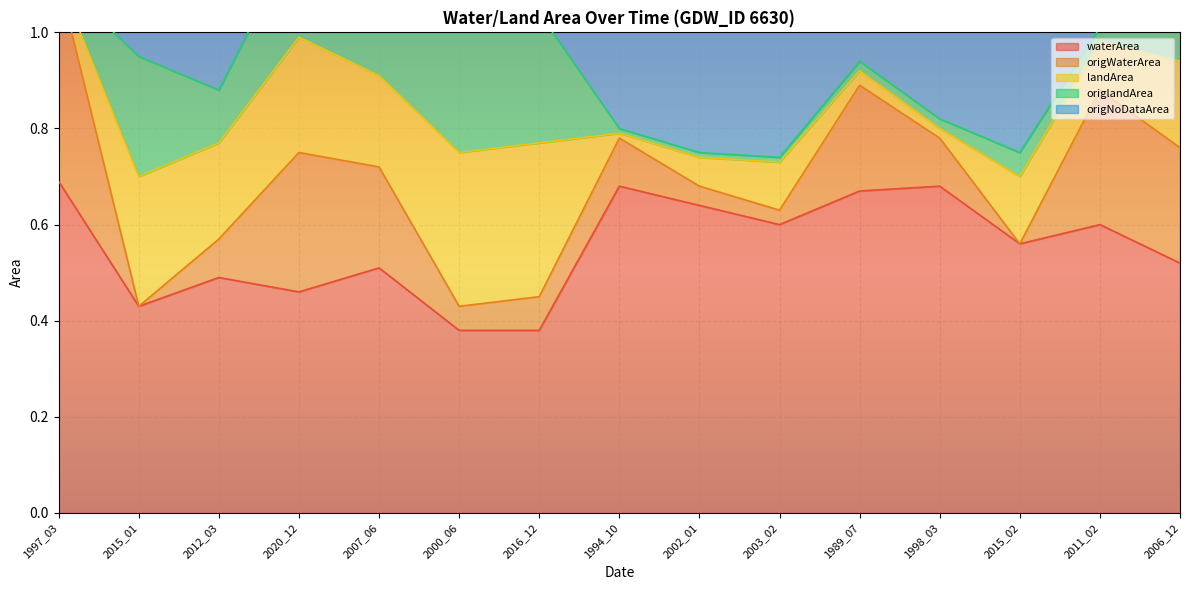

The value of waterArea at 2006_12 is 0.8. True or false?

False